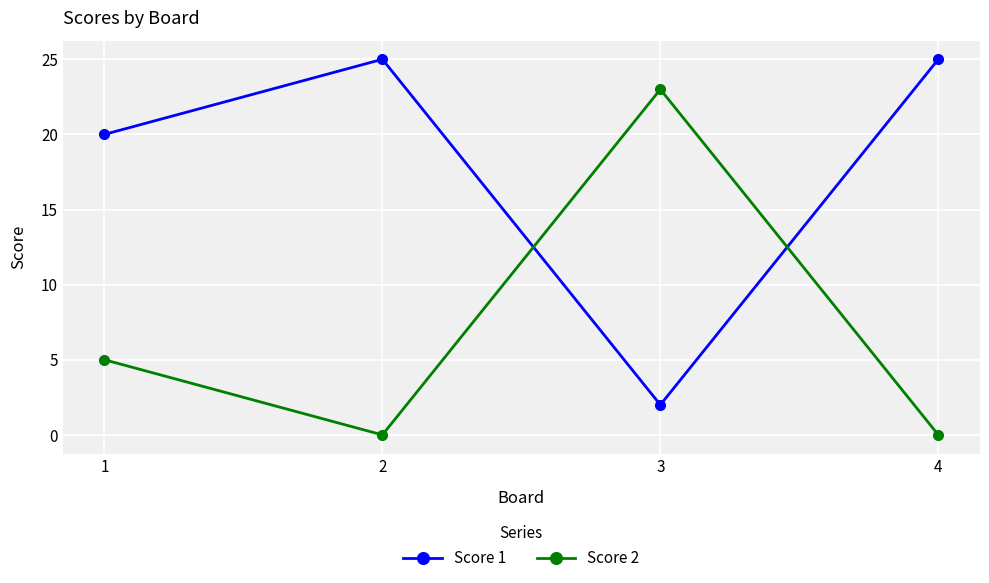

Is the value of Score 2 at 4 greater than the value of Score 1 at 1?

No